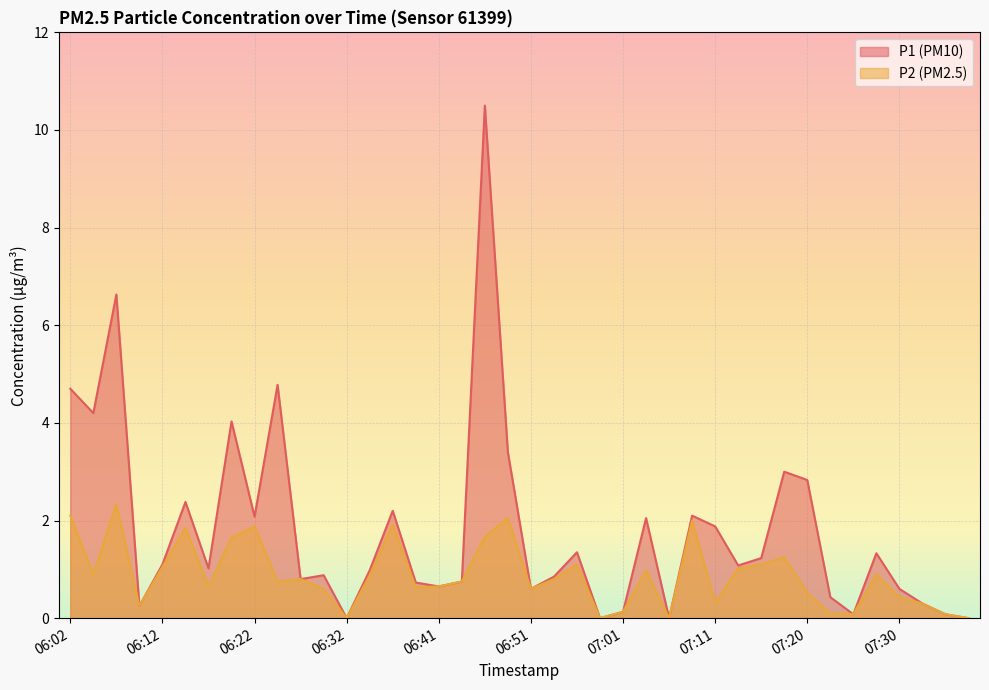

Where is the first local minimum for P2?

06:05